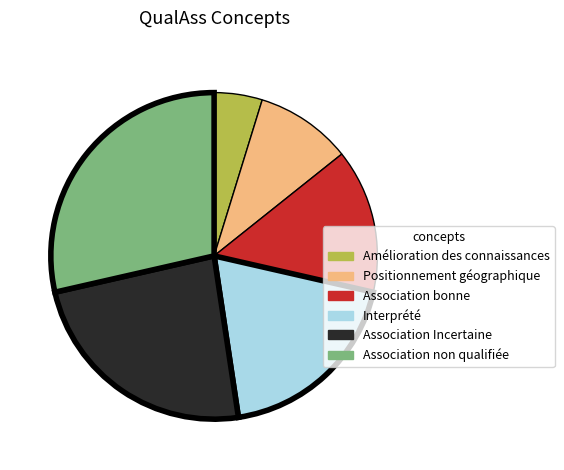

Which category has the biggest portion of the pie?

Association non qualifiée